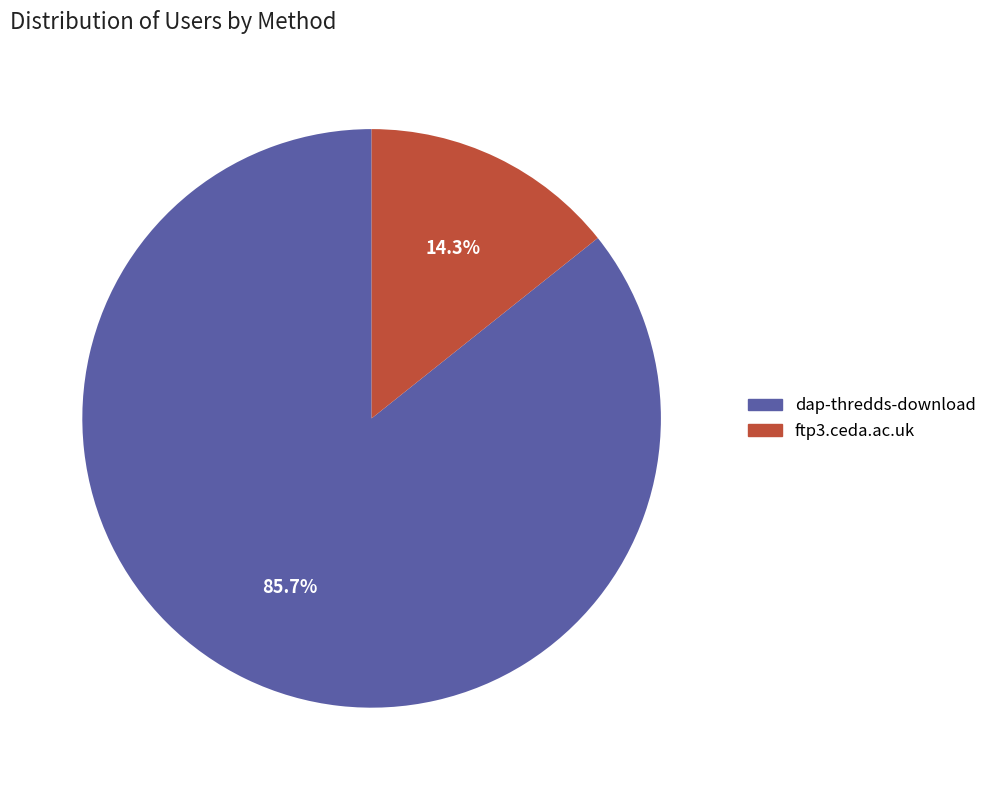

To the nearest percent, what is the difference between the ftp3.ceda.ac.uk and dap-thredds-download slice percentages?

71%